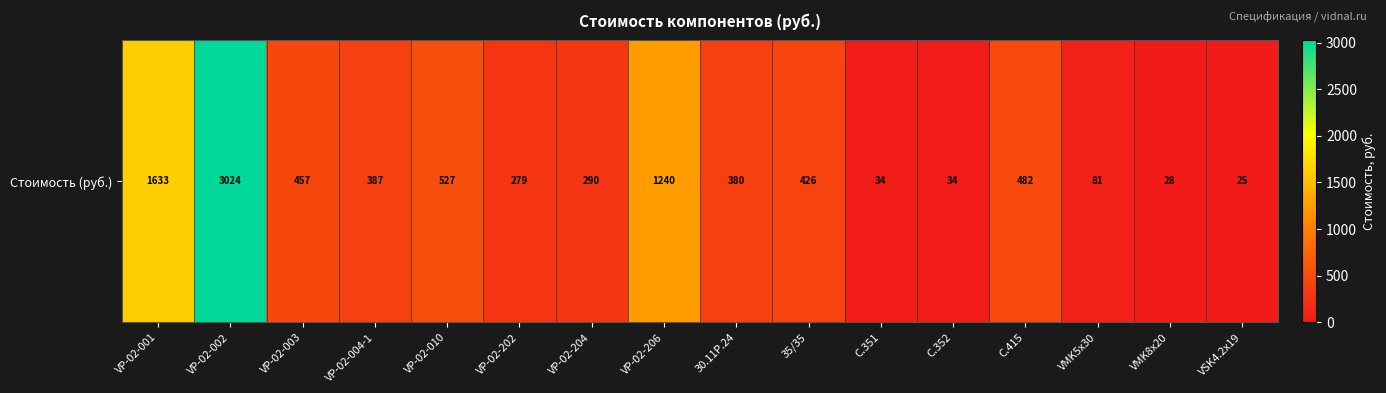

Rank the categories by value from highest to lowest.

VP-02-002, VP-02-001, VP-02-206, VP-02-010, C.415, VP-02-003, 35/35, VP-02-004-1, 30.11P.24, VP-02-204, VP-02-202, VMK5x30, C.351, C.352, VMK8x20, VSK4.2x19